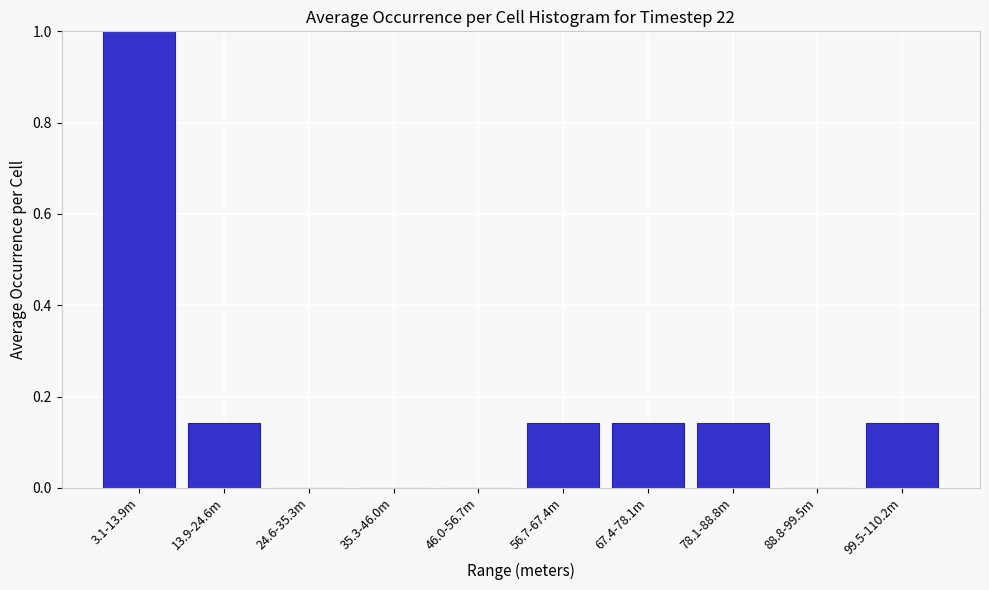

What is the maximum value shown in the chart?

1.0